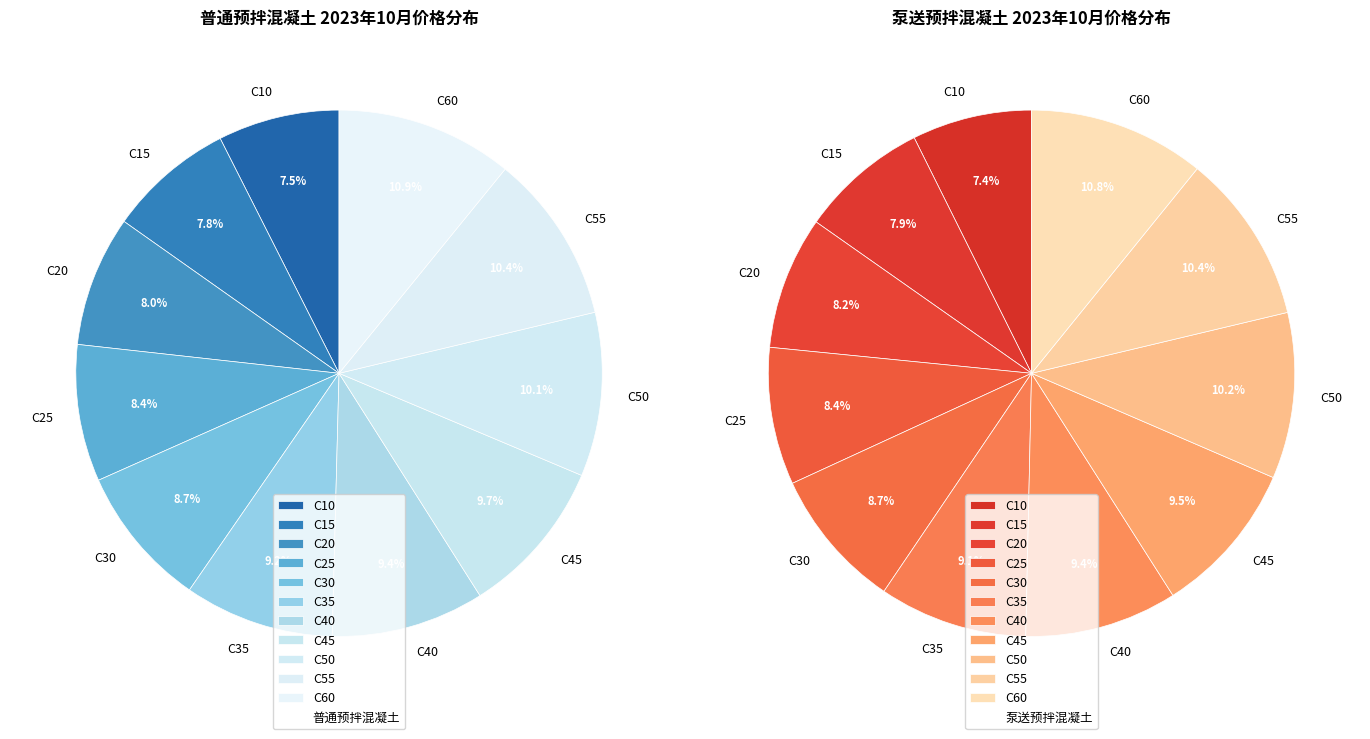

To the nearest percent, what is the average slice percentage?

9%